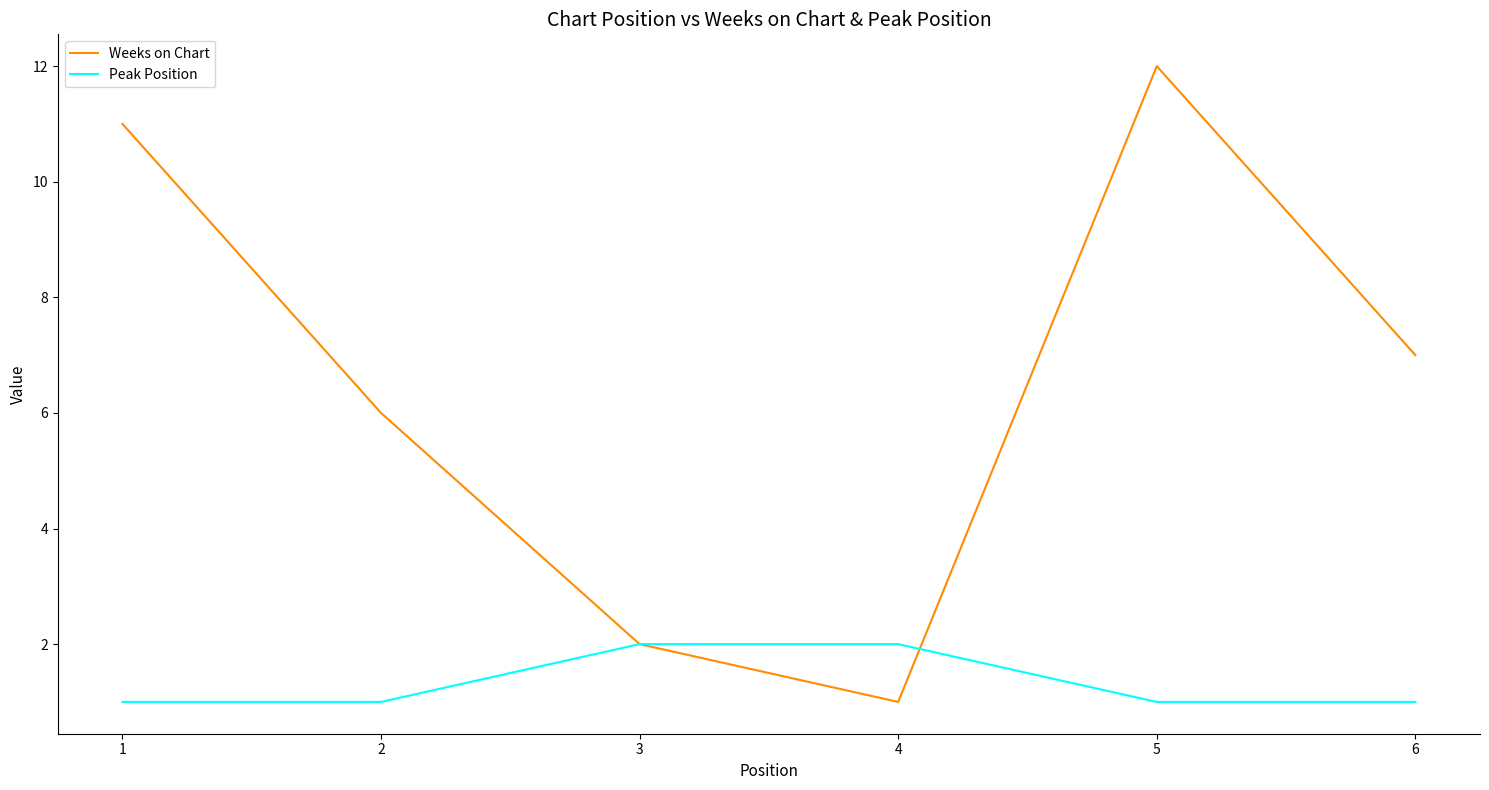

List the series in order of their peak value, highest first.

Weeks on Chart, Peak Position